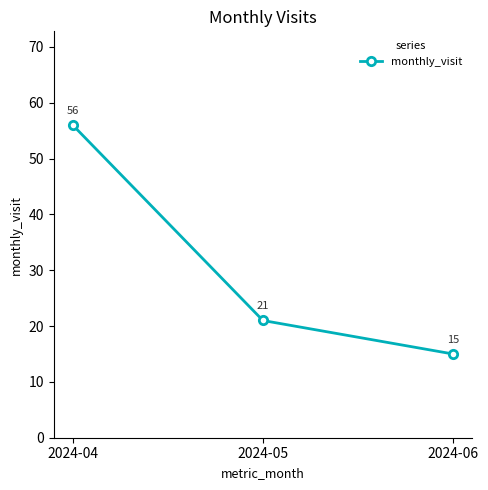

What is the sum of the values at 2024-04 and 2024-05?

77